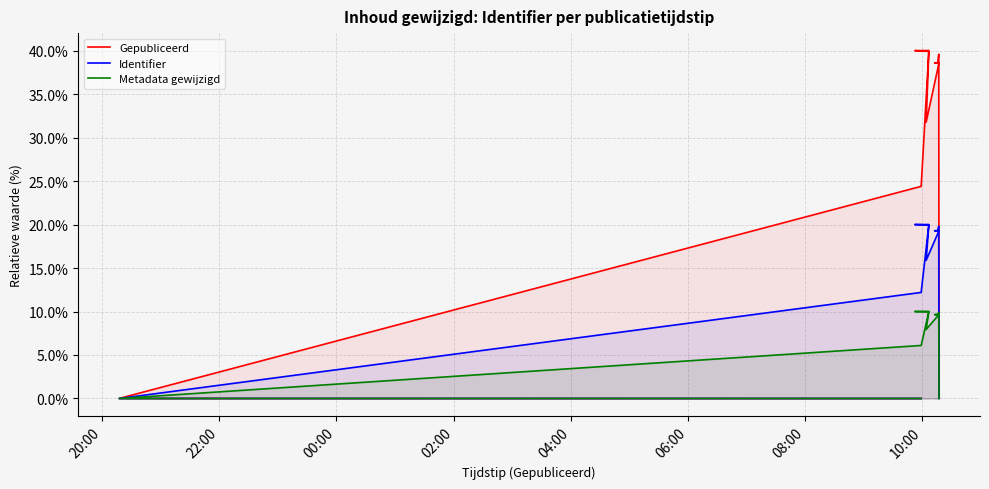

True or false: Identifier has more than 2 interior local peaks.

True